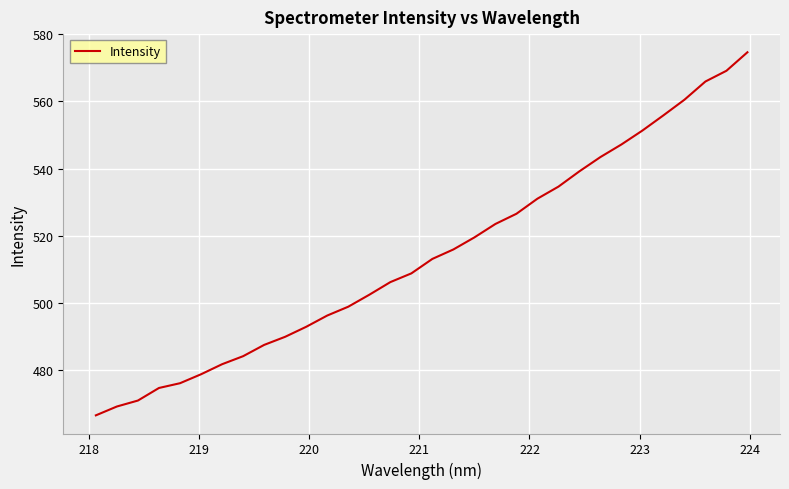

What is the greatest value displayed?

574.6